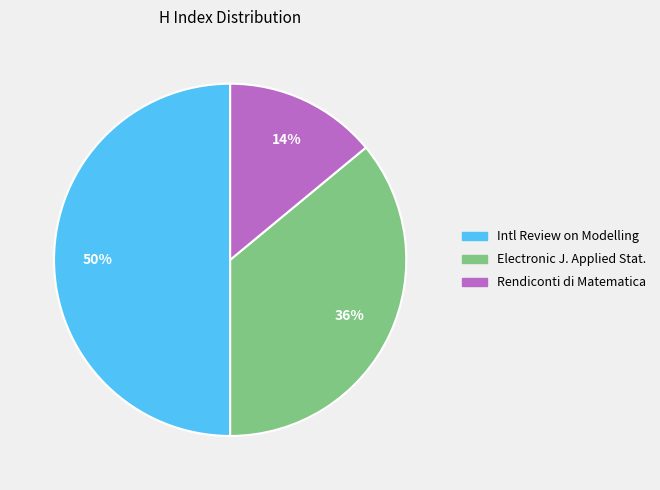

Do Electronic J. Applied Stat. and Intl Review on Modelling together represent more than half of the pie?

Yes